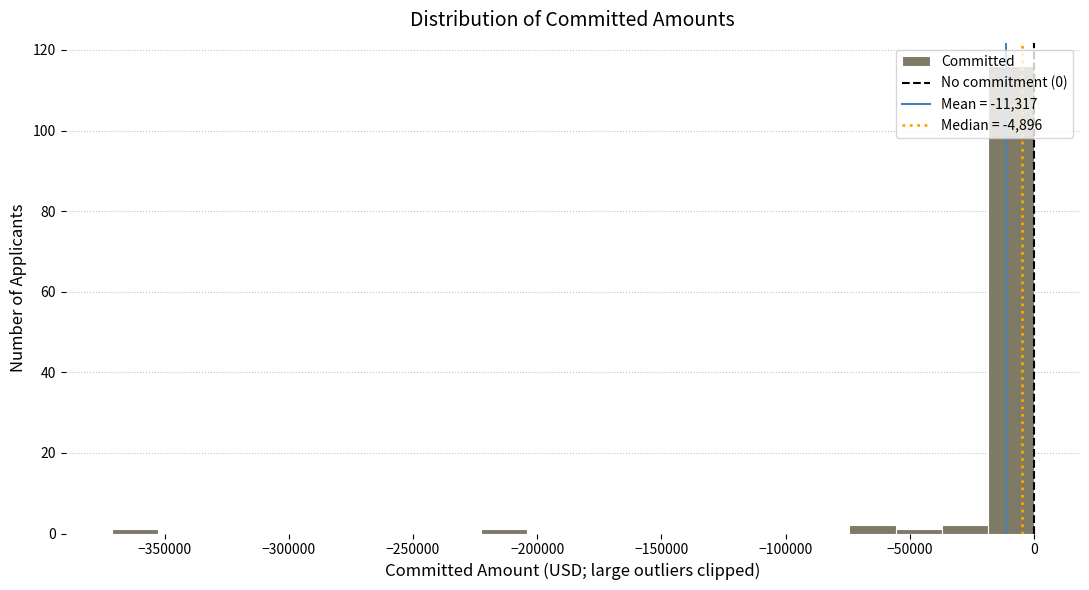

Around what value on the x-axis is the tallest bar? Give the approximate position of its centre, as read against the axis.

-10000